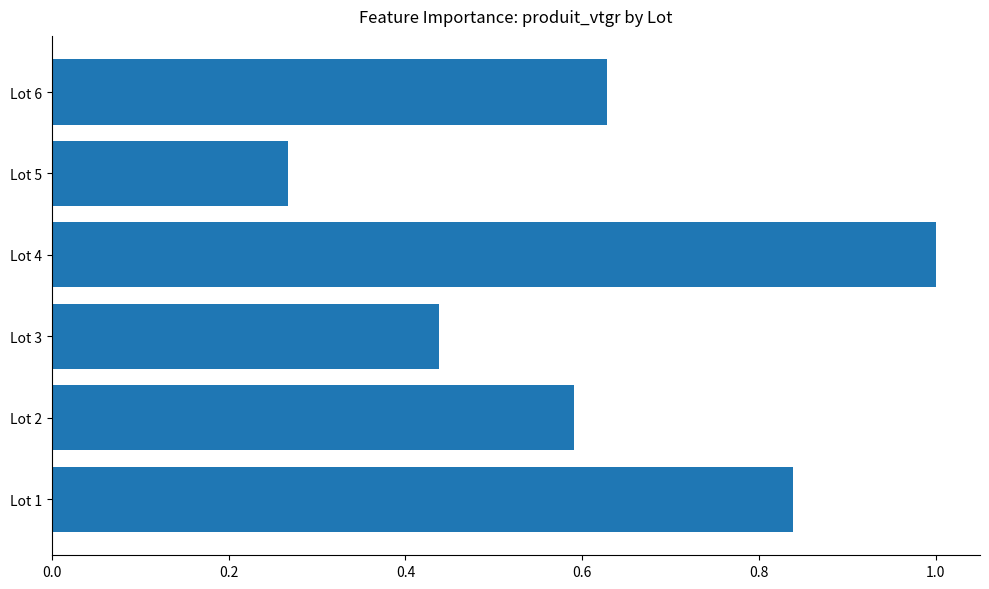

What is the sum of the values at Lot 5 and Lot 6?

0.9